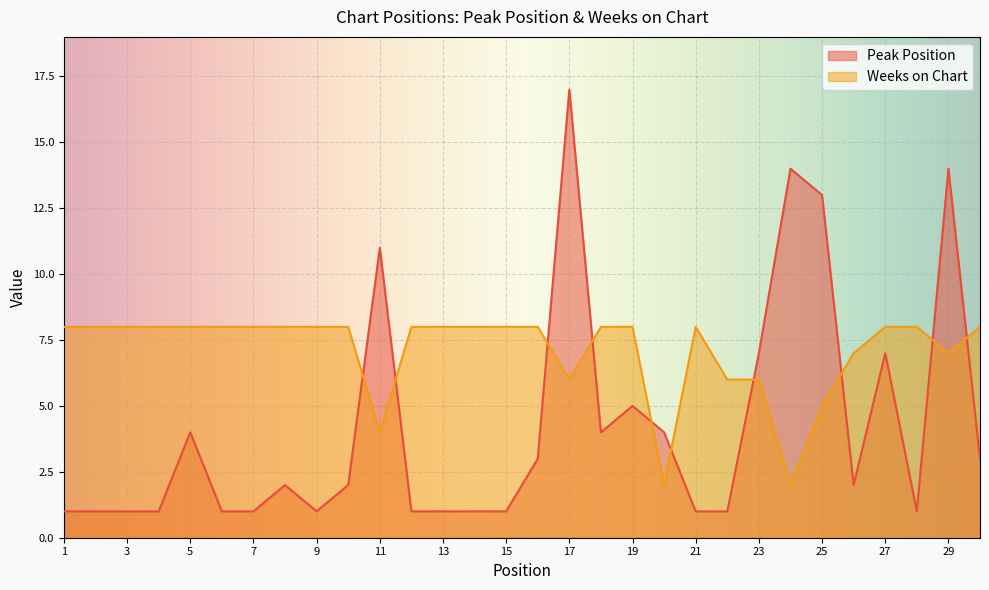

What is the sum of the Weeks on Chart values at 6 and 2?

16